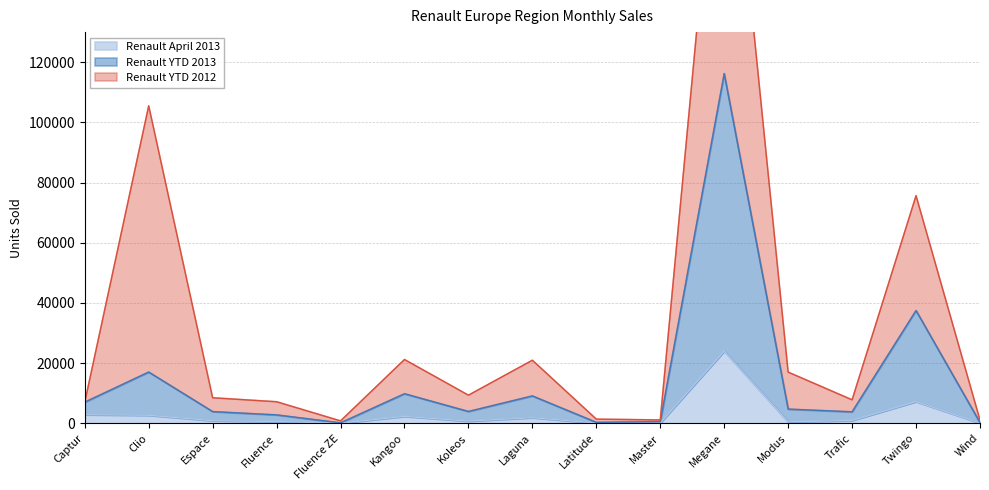

What is the spread (max minus min) of values at Fluence ZE?

104